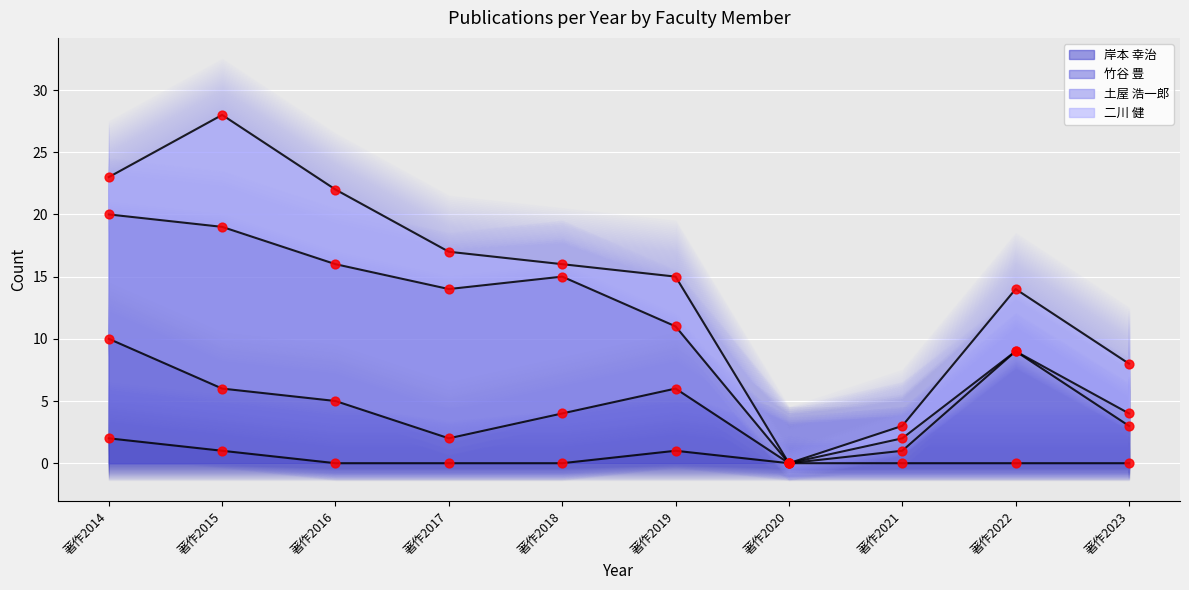

At which category is the sum across all series the highest?

著作2014